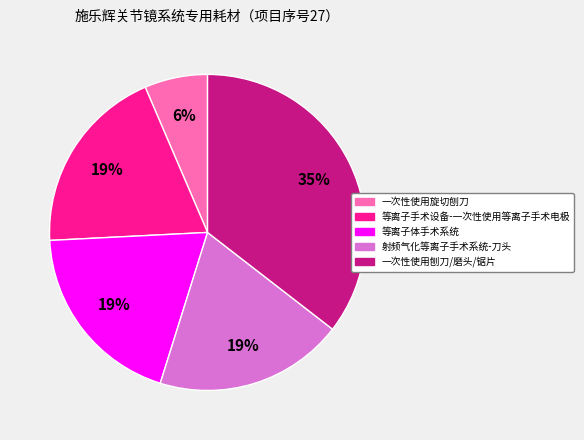

How many slices are in this pie chart?

5